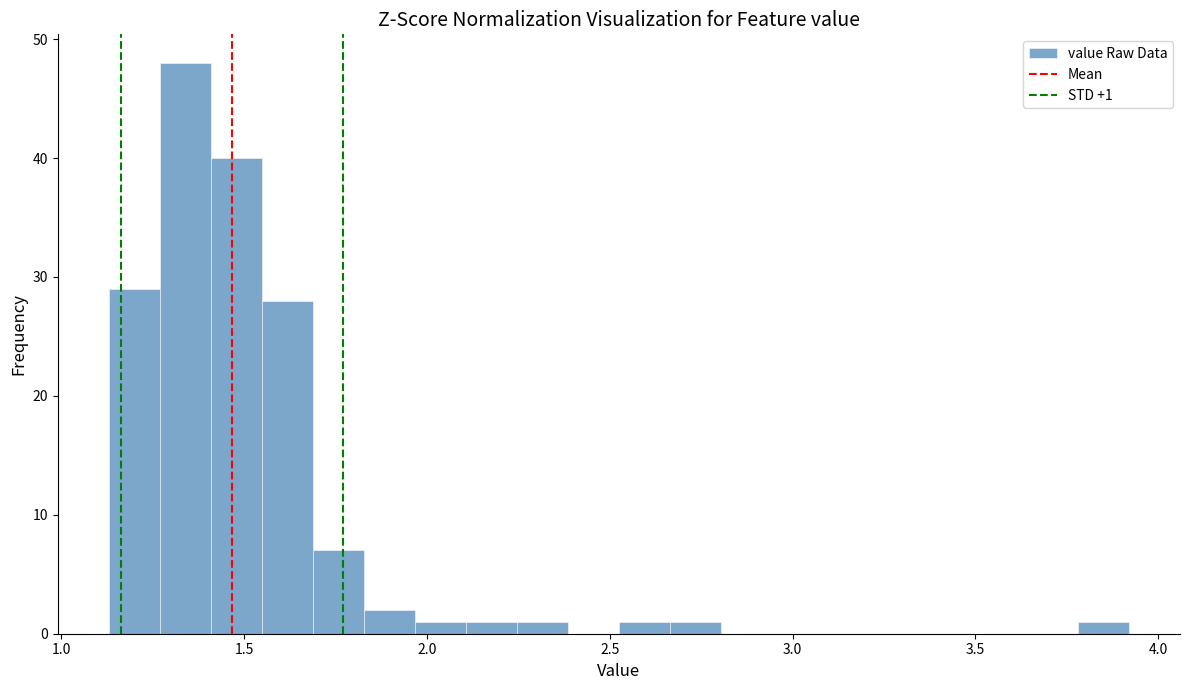

Around what value on the x-axis is the tallest bar? Give the approximate position of its centre, as read against the axis.

1.35